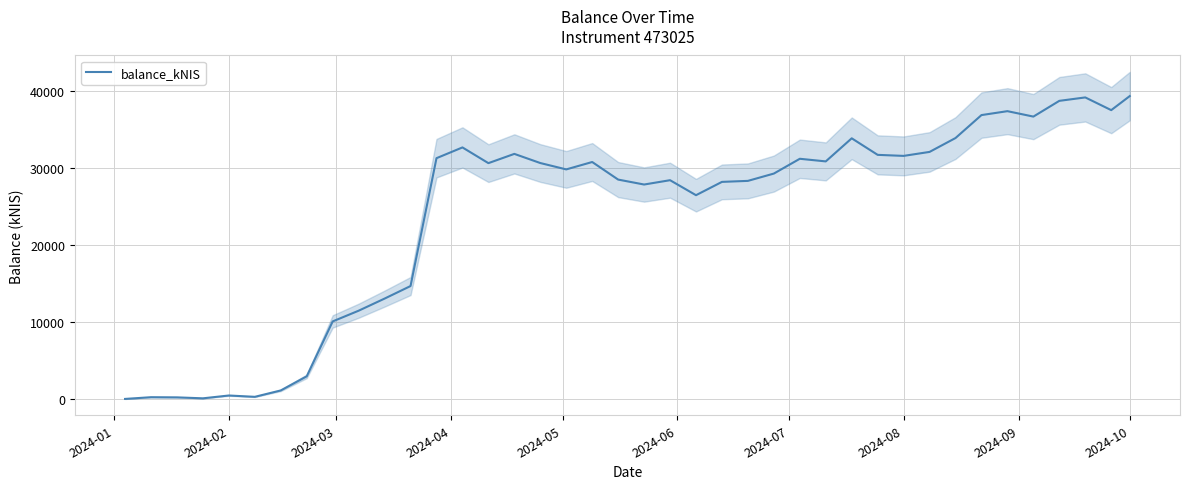

What is the difference between the maximum and minimum values?

39327.0